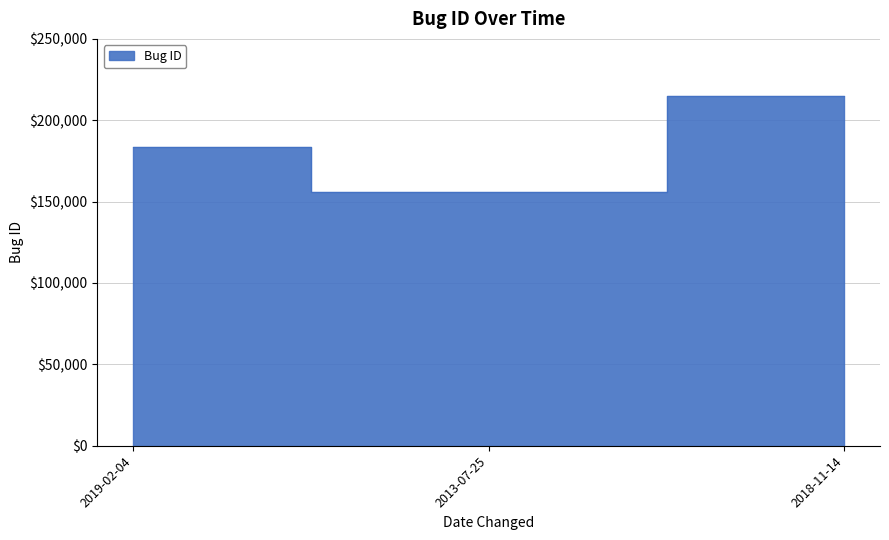

Reading left to right, transcribe all the data shown in this chart.

183807	156013	215172